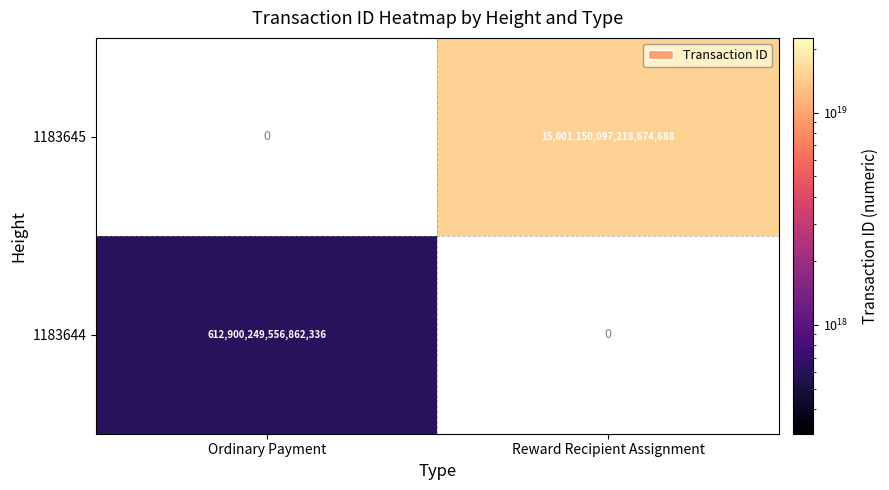

The value of 1183644 at Ordinary Payment is 612900249556862336. True or false?

True